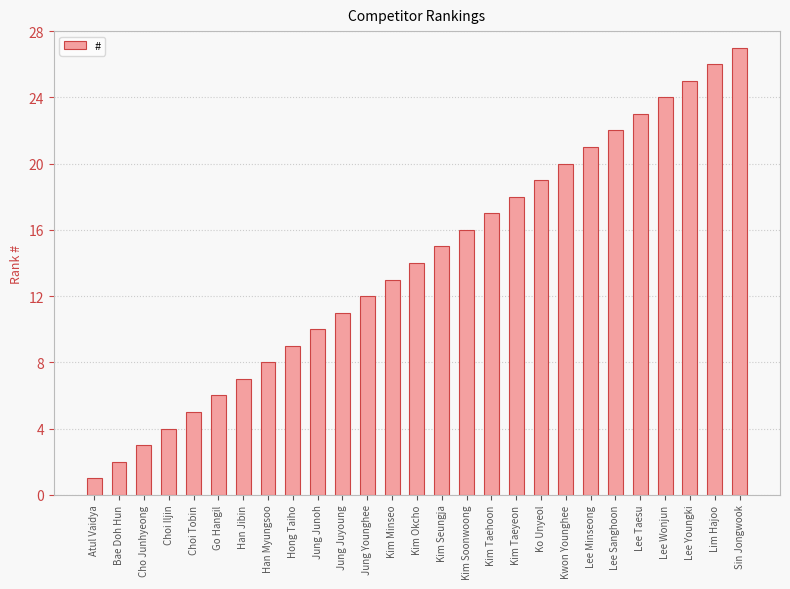

Rank the categories by value from highest to lowest.

Sin Jongwook, Lim Hajoo, Lee Youngki, Lee Wonjun, Lee Taesu, Lee Sanghoon, Lee Minseong, Kwon Younghee, Ko Unyeol, Kim Taeyeon, Kim Taehoon, Kim Soonwoong, Kim Seungja, Kim Okcho, Kim Minseo, Jung Younghee, Jung Juyoung, Jung Junoh, Hong Taiho, Han Myungsoo, Han Jibin, Go Hangil, Choi Tobin, Choi Iljin, Cho Junhyeong, Bae Doh Hun, Atul Vaidya